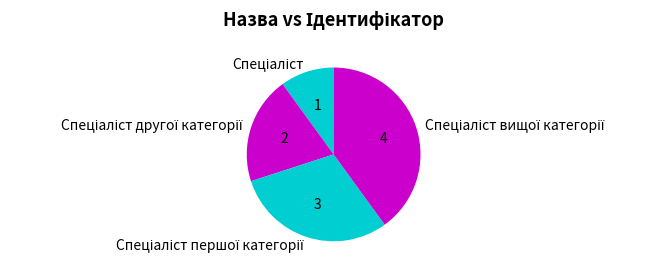

Is there any slice that represents more than half of the pie?

No